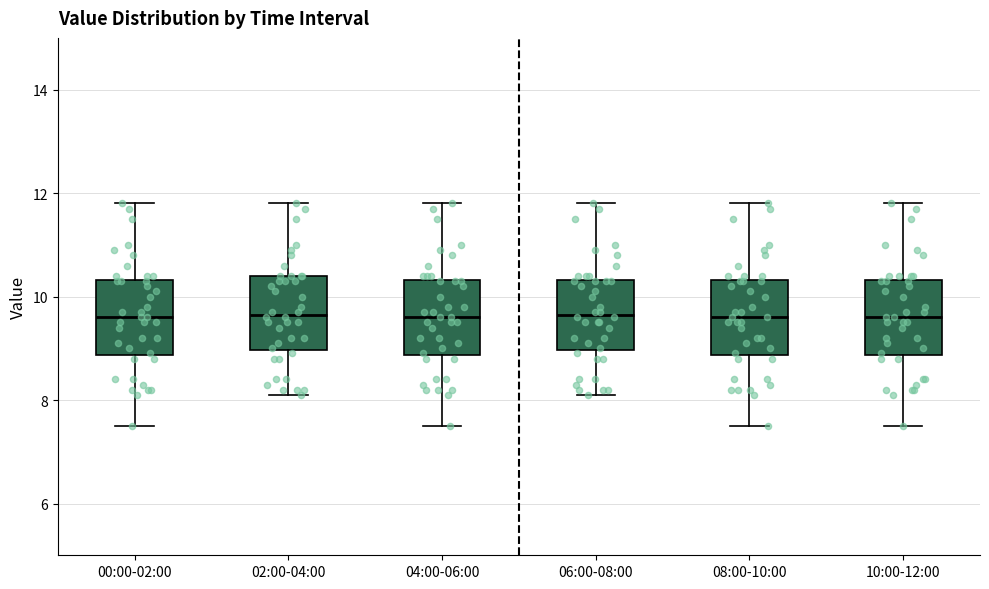

Reading left to right, transcribe this box plot: for each box, give where its median line is, the range the box spans, and where its two whiskers end, as read against the y-axis. The values are not printed on the chart, so give them approximately, as read against the axis.

00:00-02:00: median 9.6, box 8.8 to 10.4, whiskers 7.6 to 11.8
02:00-04:00: median 9.6, box 9.0 to 10.4, whiskers 8.2 to 11.8
04:00-06:00: median 9.6, box 8.8 to 10.4, whiskers 7.6 to 11.8
06:00-08:00: median 9.6, box 9.0 to 10.4, whiskers 8.2 to 11.8
08:00-10:00: median 9.6, box 8.8 to 10.4, whiskers 7.6 to 11.8
10:00-12:00: median 9.6, box 8.8 to 10.4, whiskers 7.6 to 11.8